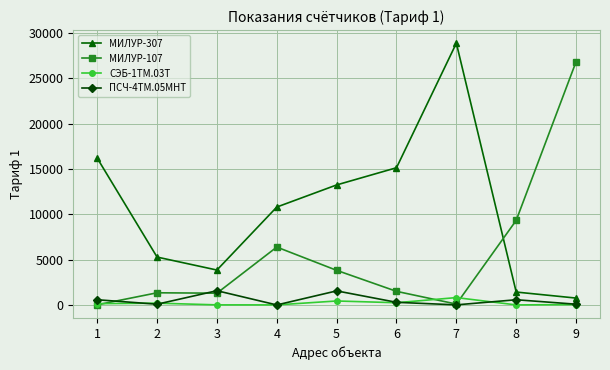

How many lines are shown in the chart?

4